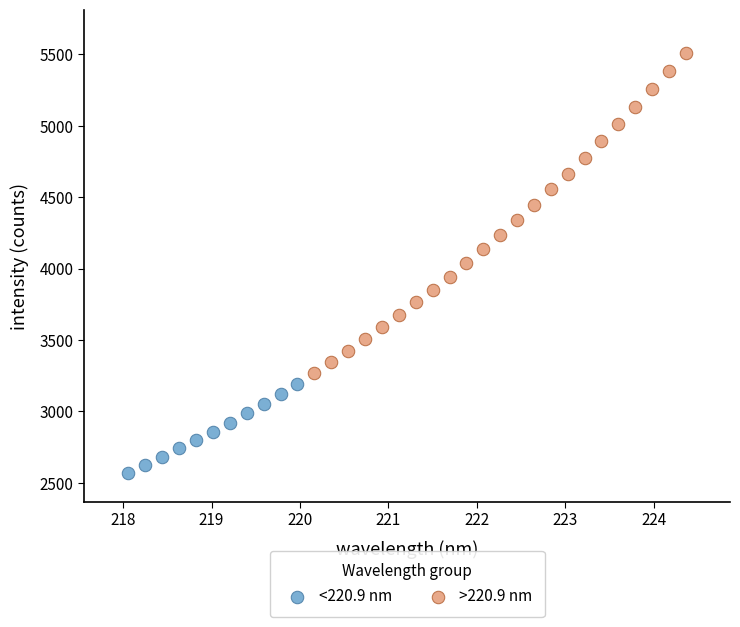

Which series has the widest spread of Y values?

>220.9 nm